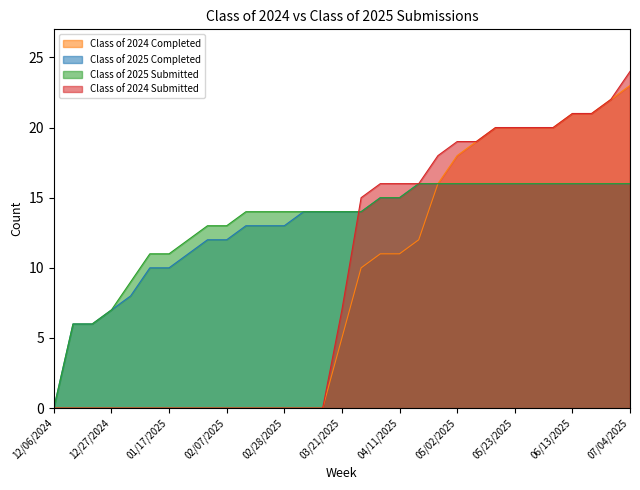

The value of Class of 2024 Submitted at 06/27/2025 is 11. True or false?

False